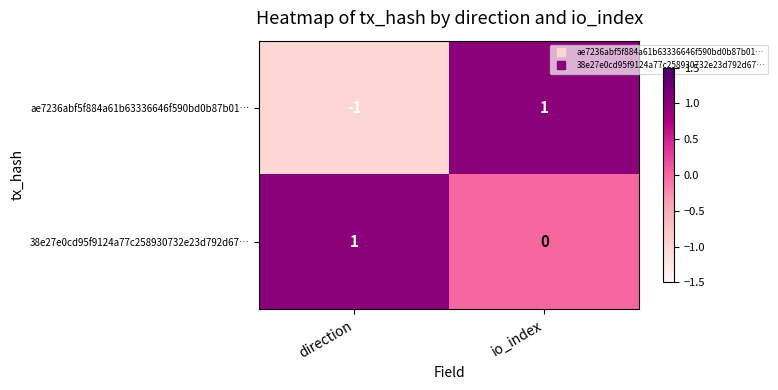

At which label is 38e27e0cd95f9124a77c258930732e23d792d67… closest to 0?

io_index